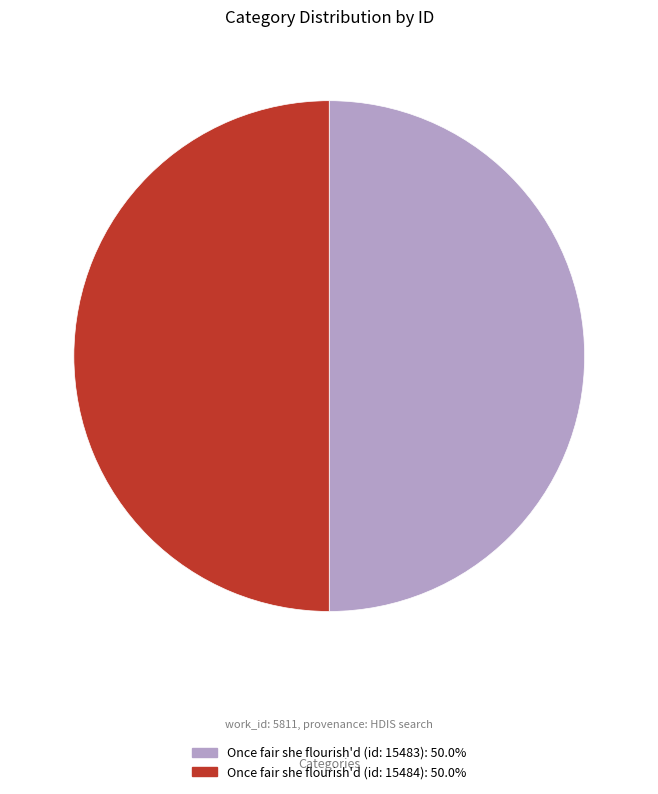

Approximately how many times larger is the value at Once fair she flourish'd (id: 15483): 50.0% compared to Once fair she flourish'd (id: 15484): 50.0%?

1.0